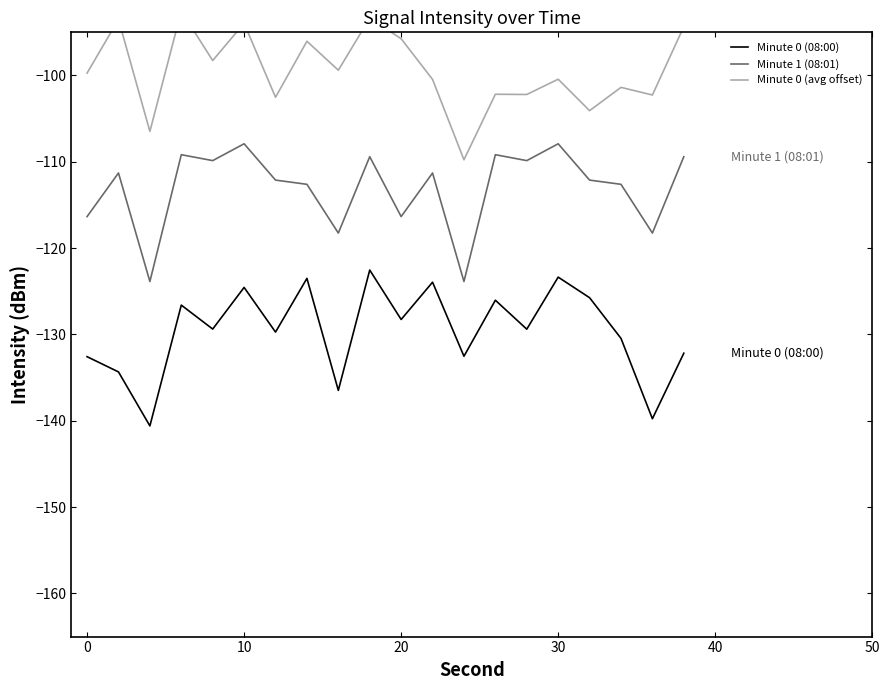

True or false: Minute 0 (avg offset) and Minute 0 (08:00) cross at least once.

False